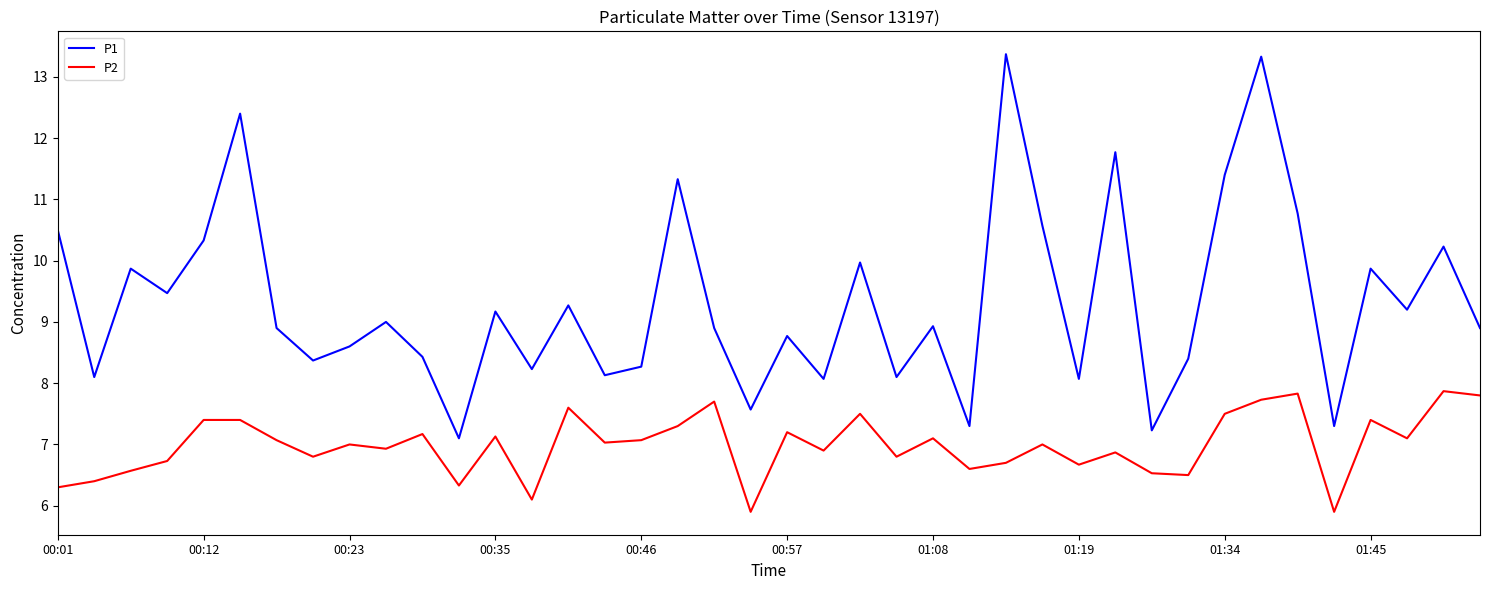

Which series has the largest range (max minus min)?

P1